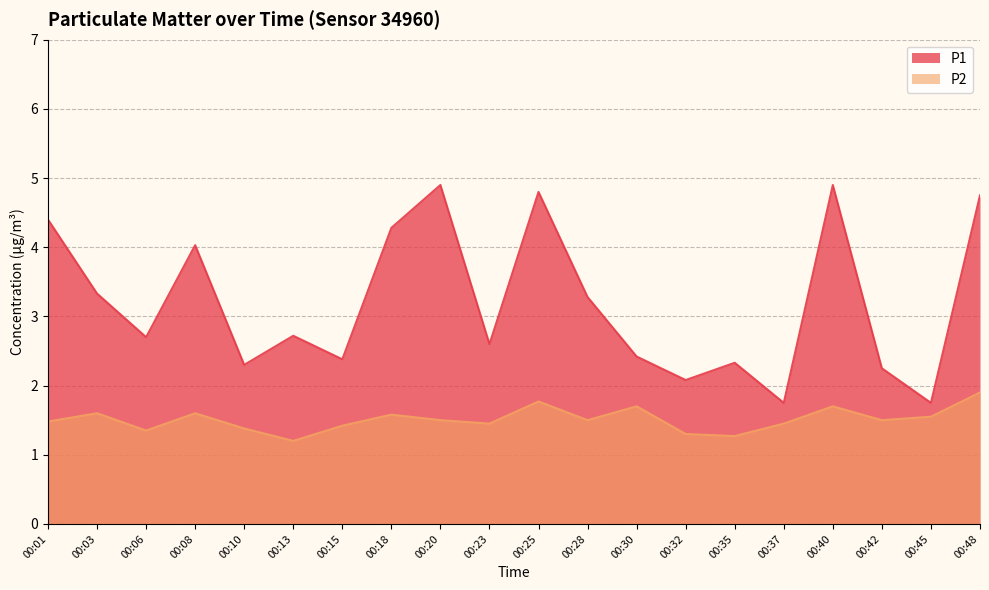

Rank the series at 00:37 from lowest to highest value.

P2, P1